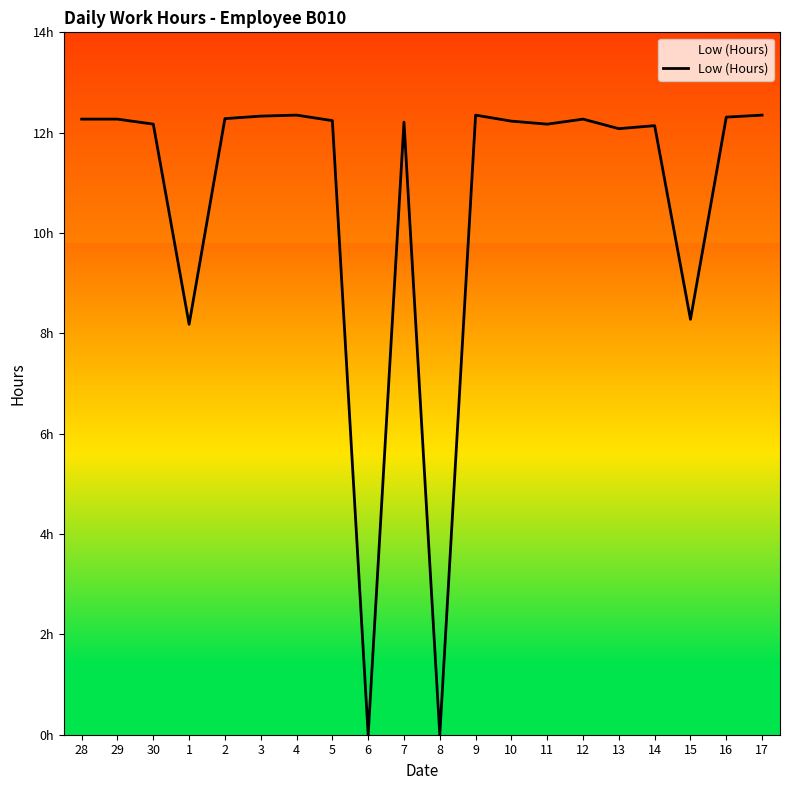

Does the chart have visible grid lines?

No